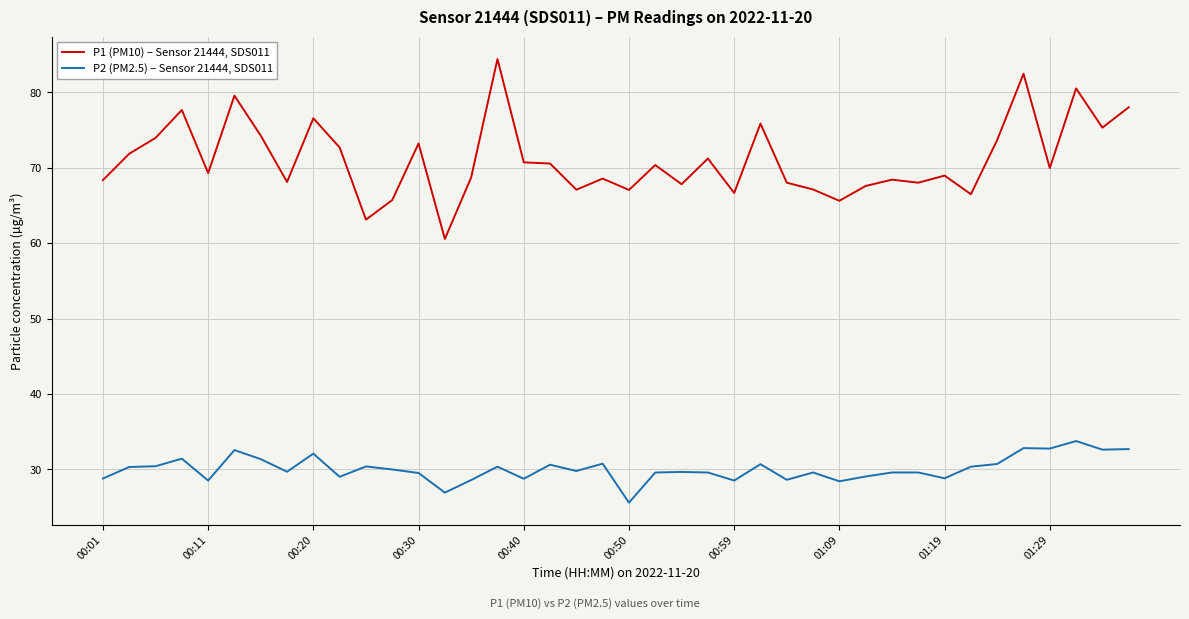

Which series has the largest total across all categories?

P1 (PM10) – Sensor 21444, SDS011